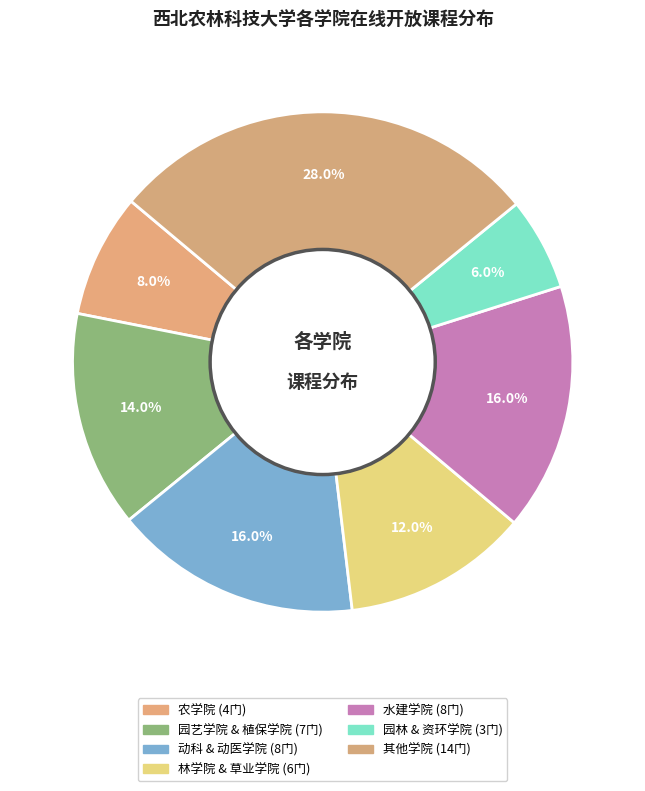

How many slices are in this pie chart?

7